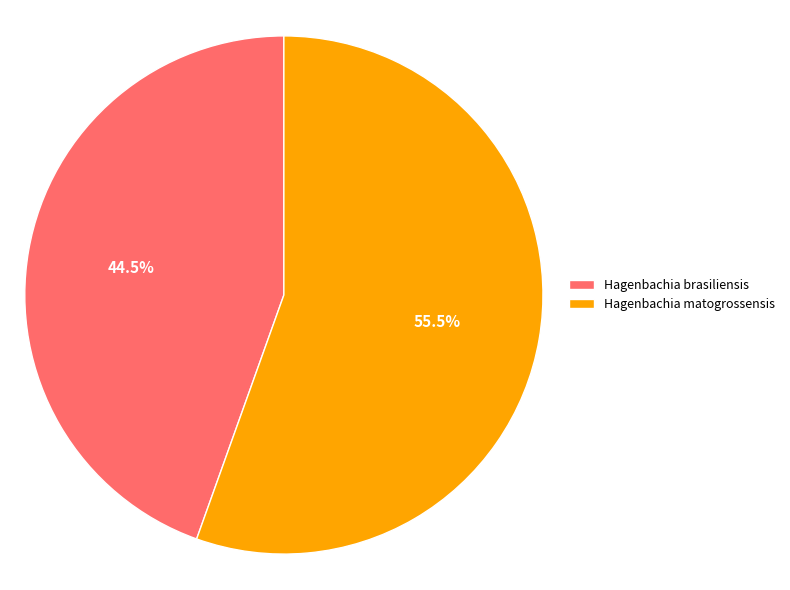

What is the ratio of the value at Hagenbachia matogrossensis to the value at Hagenbachia brasiliensis?

1.2